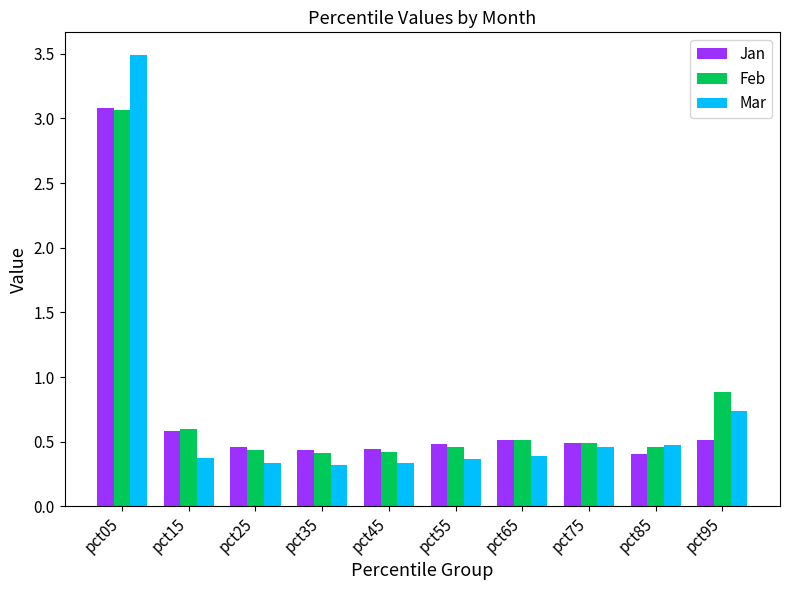

What is the highest value of the Feb series?

3.1